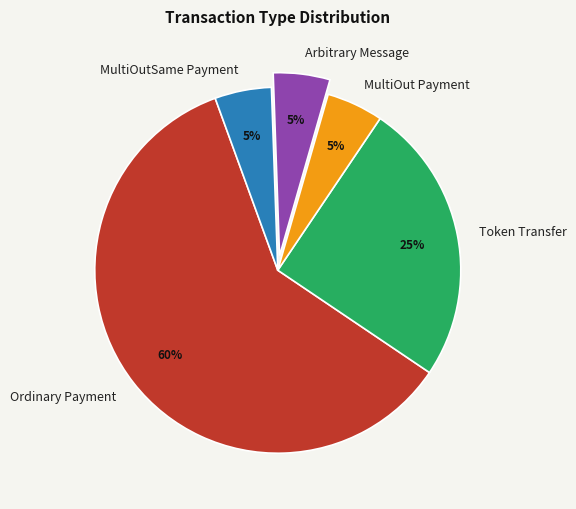

To the nearest percent, what is the difference between the largest and smallest slice percentages?

55%